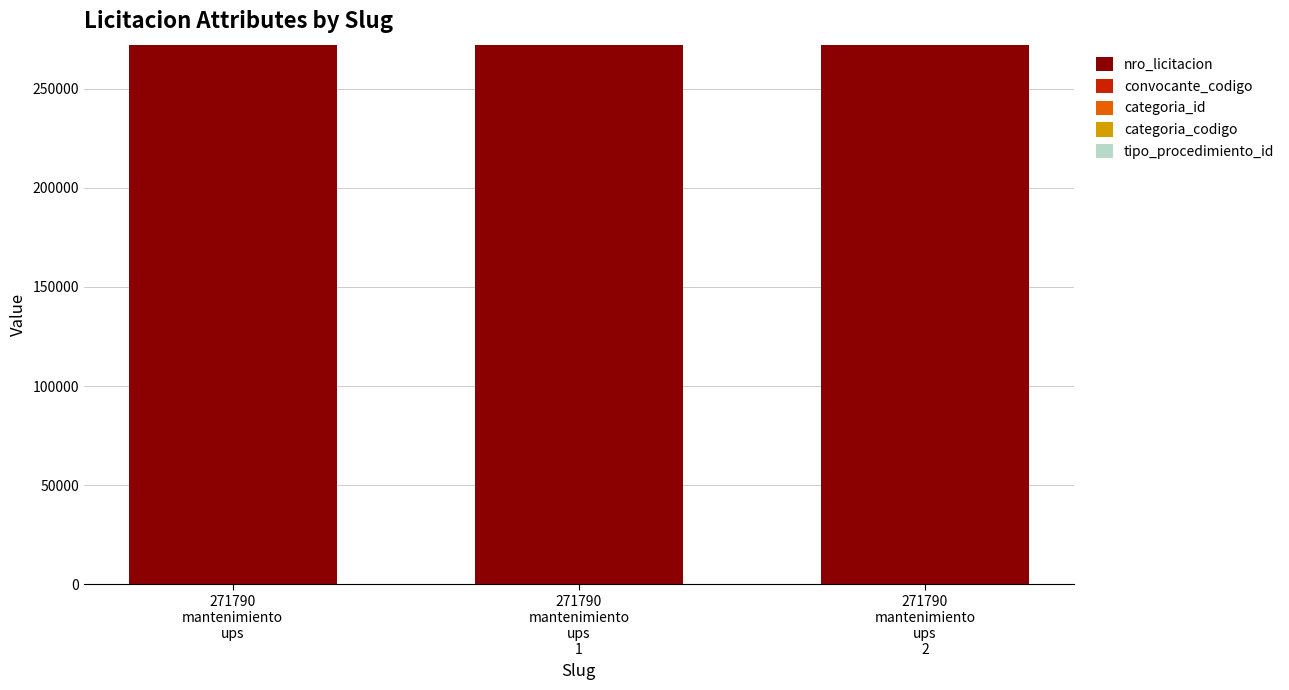

How many categories are shown in the chart?

3